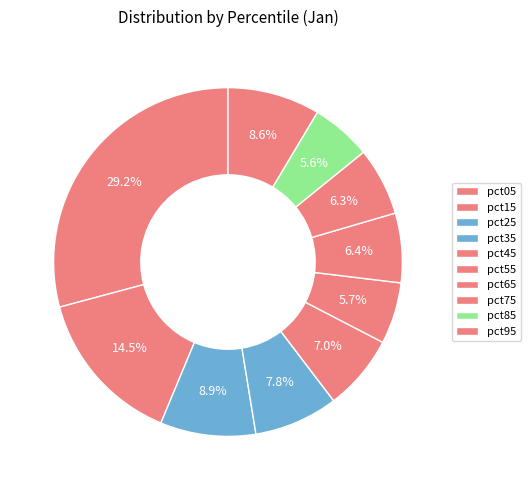

How many slices are in this pie chart?

10